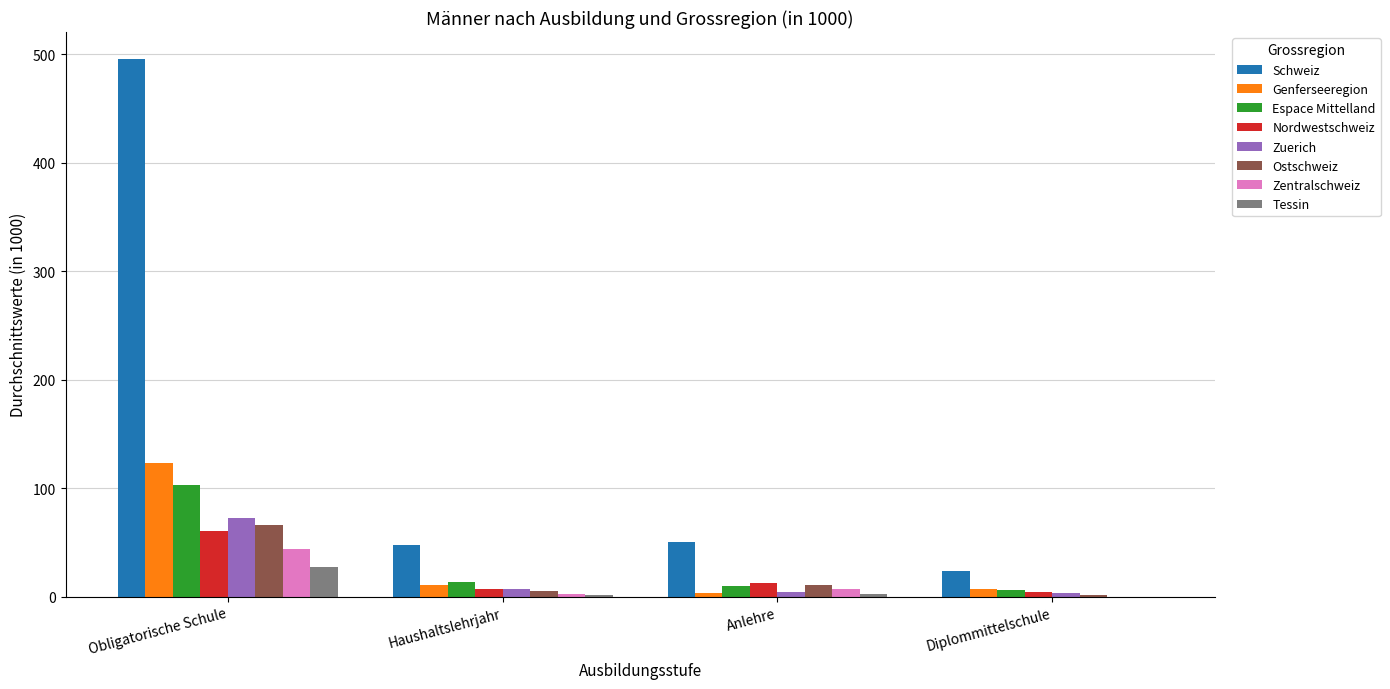

Are the bars grouped side by side (vs. stacked)?

Yes